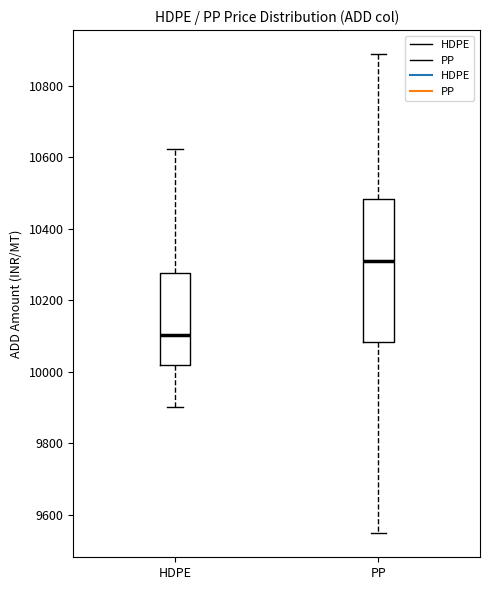

Which box has the lowest median line?

HDPE